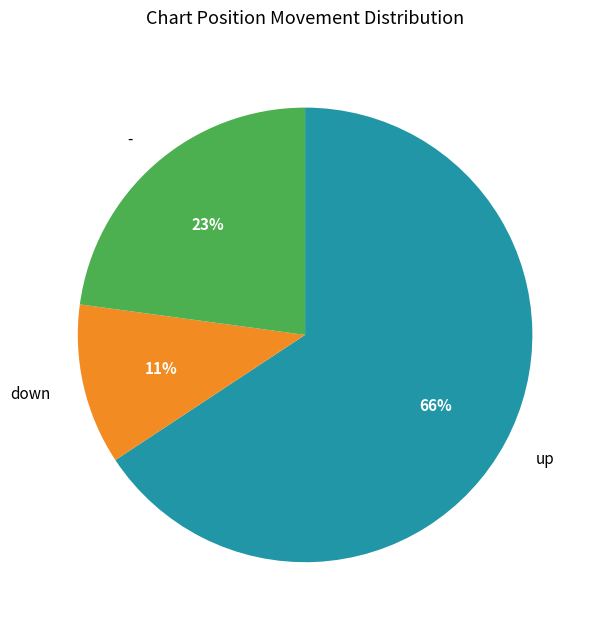

What percentage is the up slice, to the nearest percent?

66%